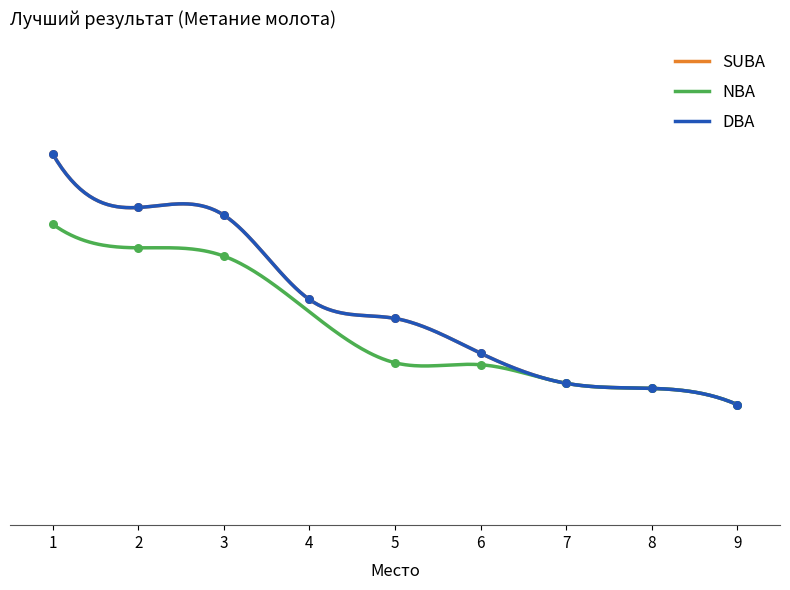

Which series reaches the minimum Y coordinate?

SUBA